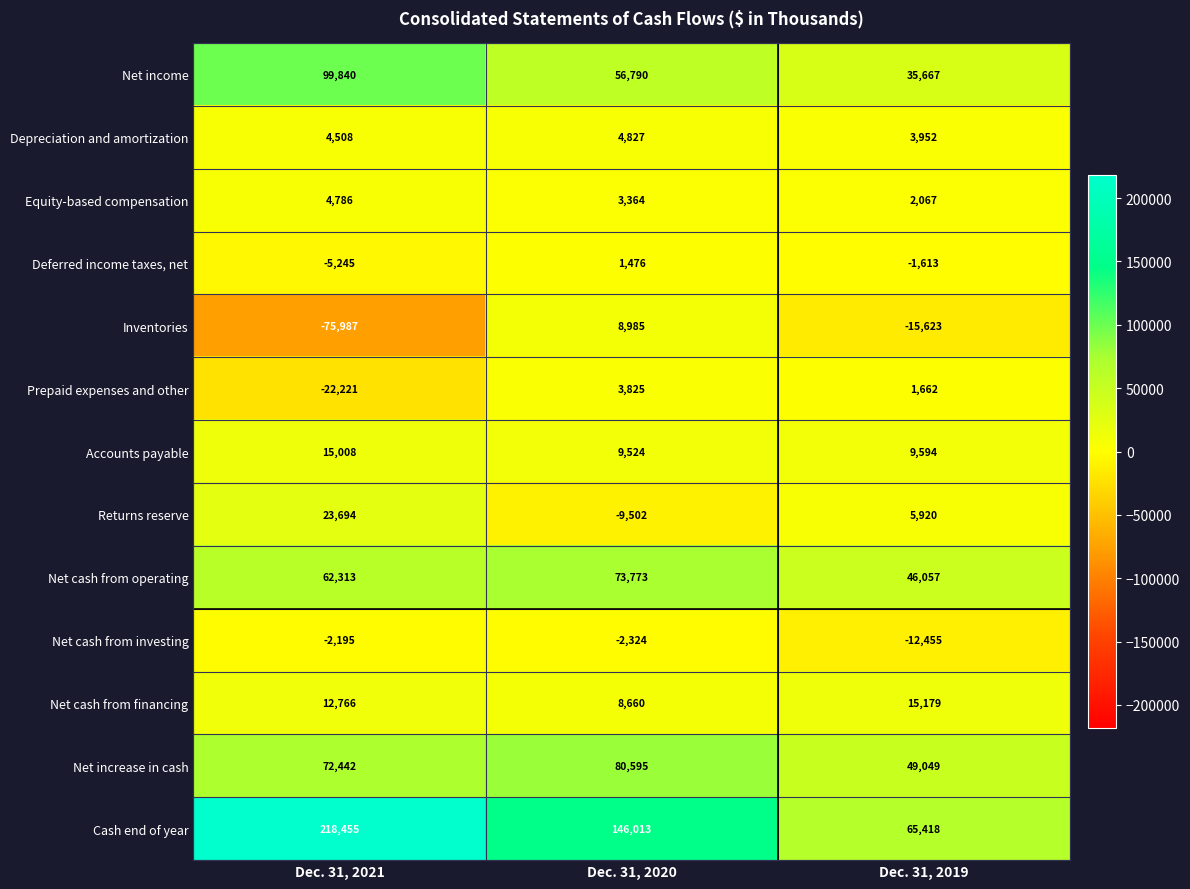

How many Net cash from operating values are between 46057 and 73773?

3